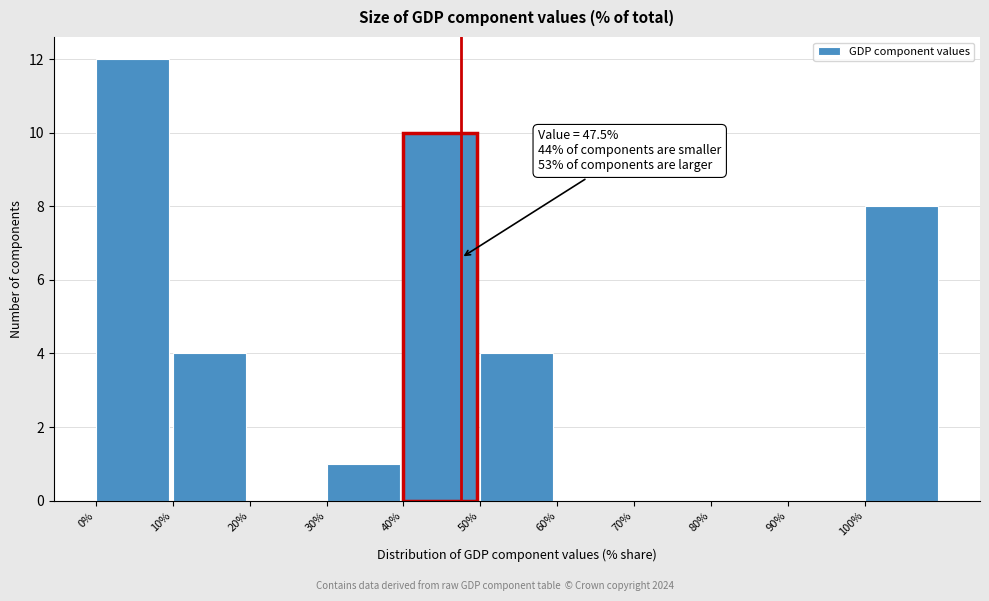

Over which range of the x-axis is the bar tallest?

0 to 10